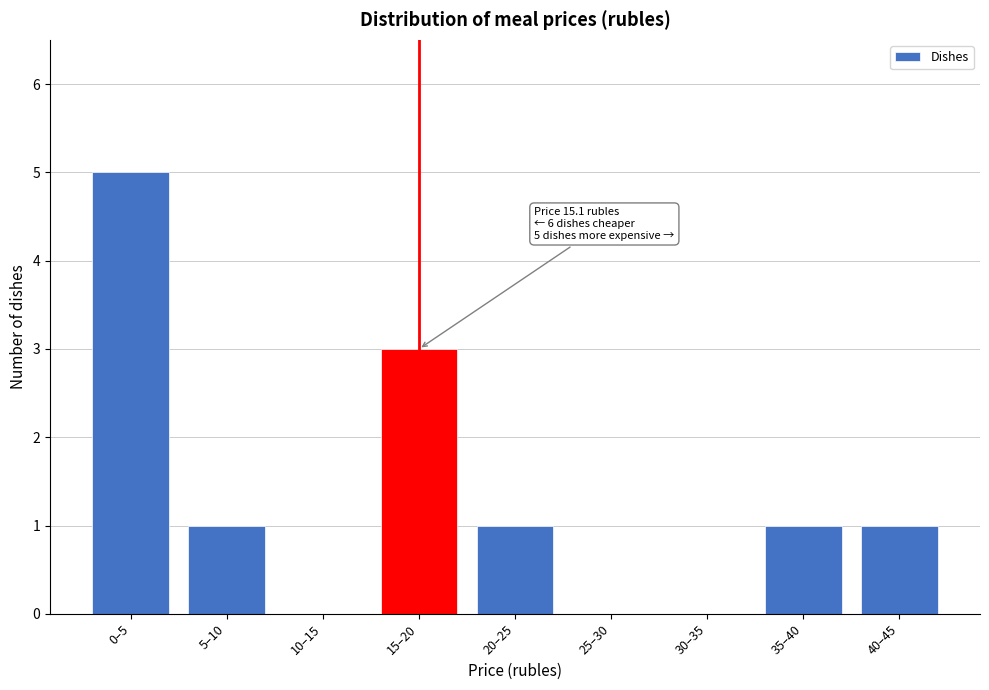

Reading left to right, extract all data points from this chart.

0–5=5	5–10=1	10–15=0	15–20=3	20–25=1	25–30=0	30–35=0	35–40=1	40–45=1